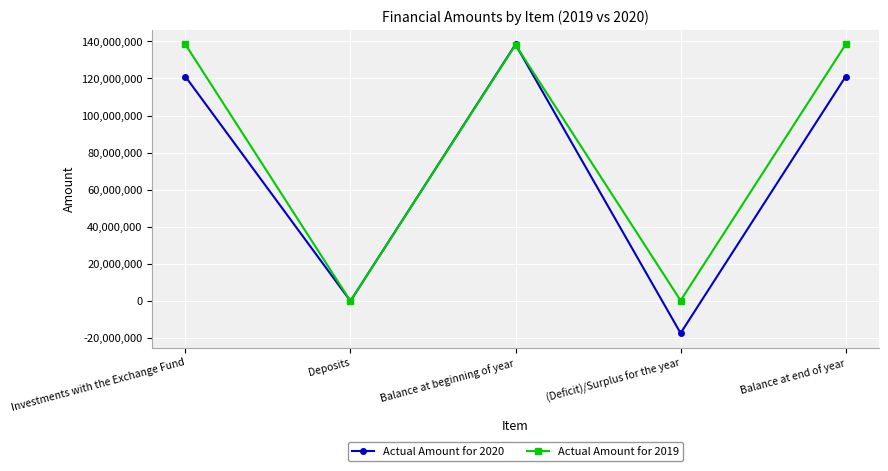

The value of Actual Amount for 2019 at Balance at beginning of year is 33159045. True or false?

False